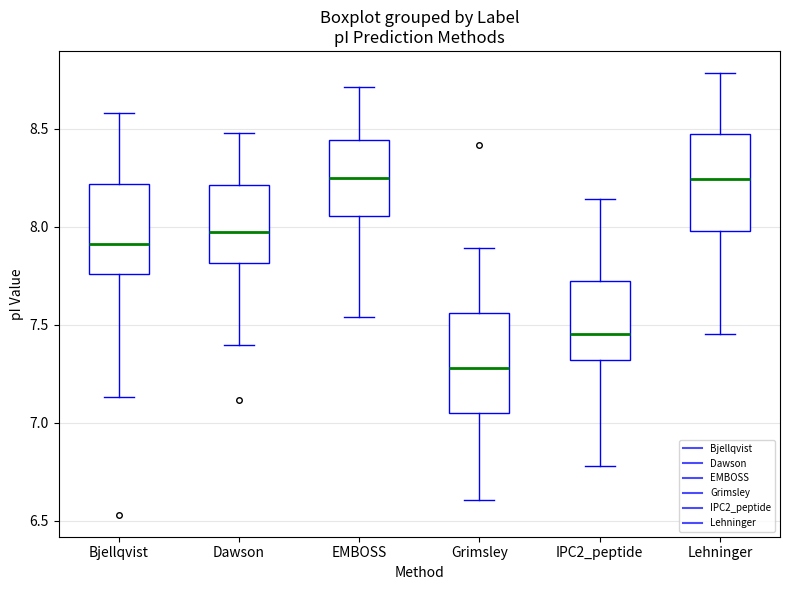

Reading left to right, transcribe this box plot: for each box, give where its median line is, the range the box spans, and where its two whiskers end, as read against the y-axis. The values are not printed on the chart, so give them approximately, as read against the axis.

Bjellqvist: median 7.90, box 7.75 to 8.20, whiskers 7.15 to 8.60
Dawson: median 7.95, box 7.80 to 8.20, whiskers 7.40 to 8.50
EMBOSS: median 8.25, box 8.05 to 8.45, whiskers 7.55 to 8.70
Grimsley: median 7.30, box 7.05 to 7.55, whiskers 6.60 to 7.90
IPC2_peptide: median 7.45, box 7.30 to 7.70, whiskers 6.80 to 8.15
Lehninger: median 8.25, box 8.00 to 8.45, whiskers 7.45 to 8.80